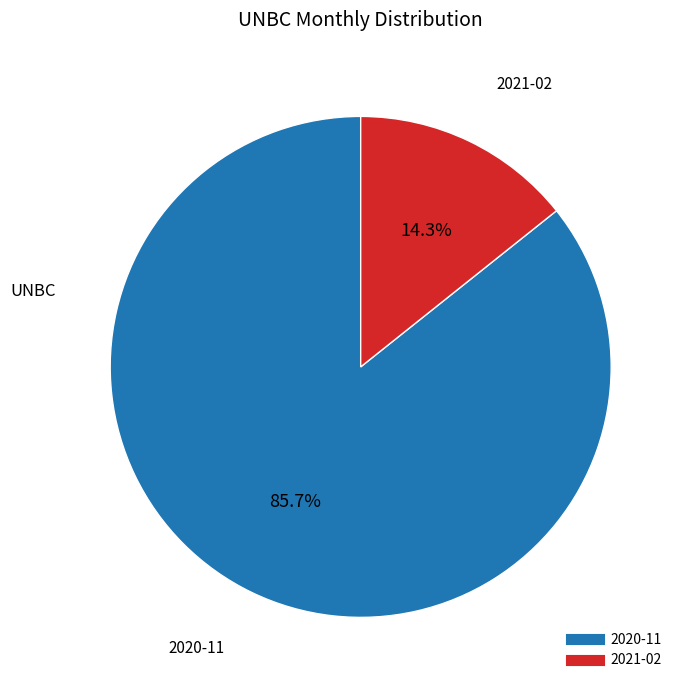

Between 2020-11 and 2021-02, which is larger?

2020-11